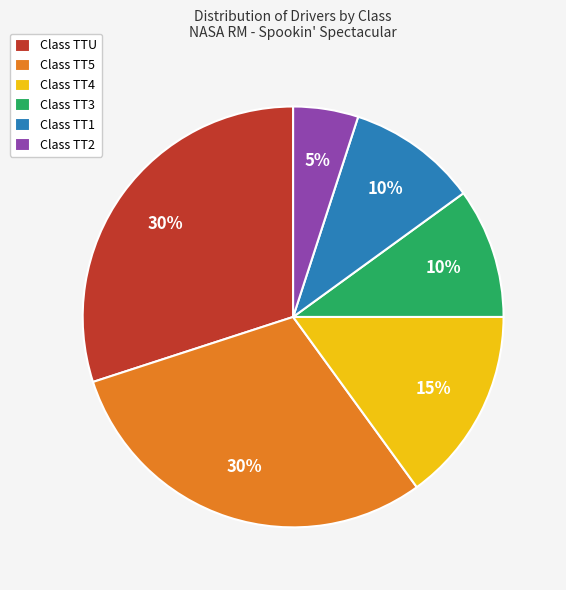

To the nearest percent, what is the difference between the largest and smallest slice percentages?

25%